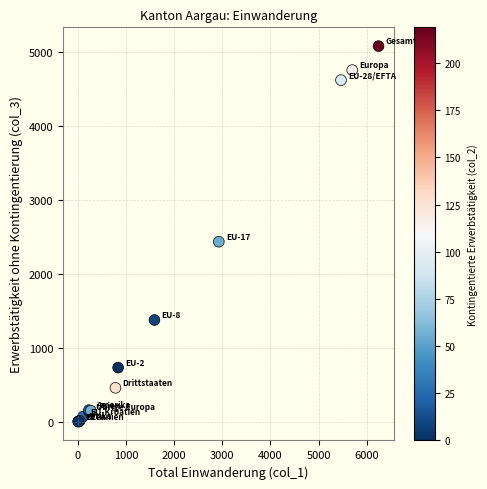

What Y value in the scatter plot is closest to 2537?

2432